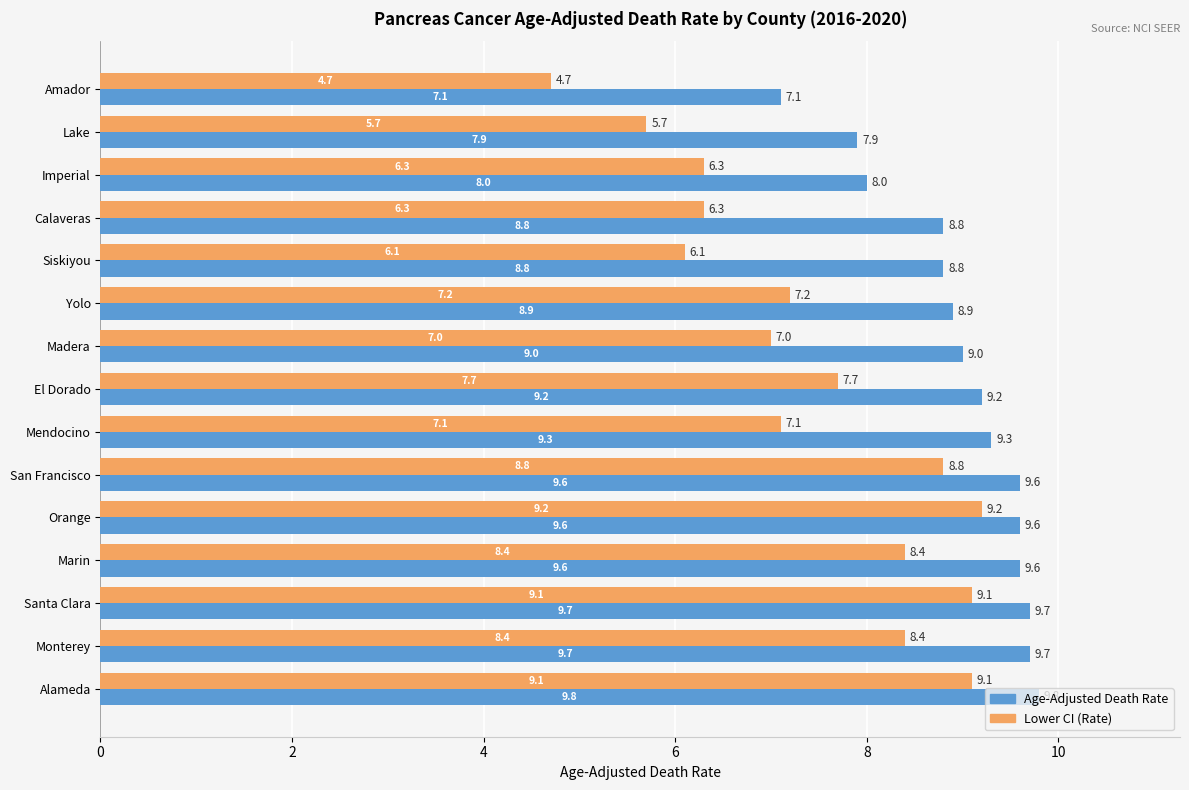

Which series has the largest range (max minus min)?

Lower CI (Rate)